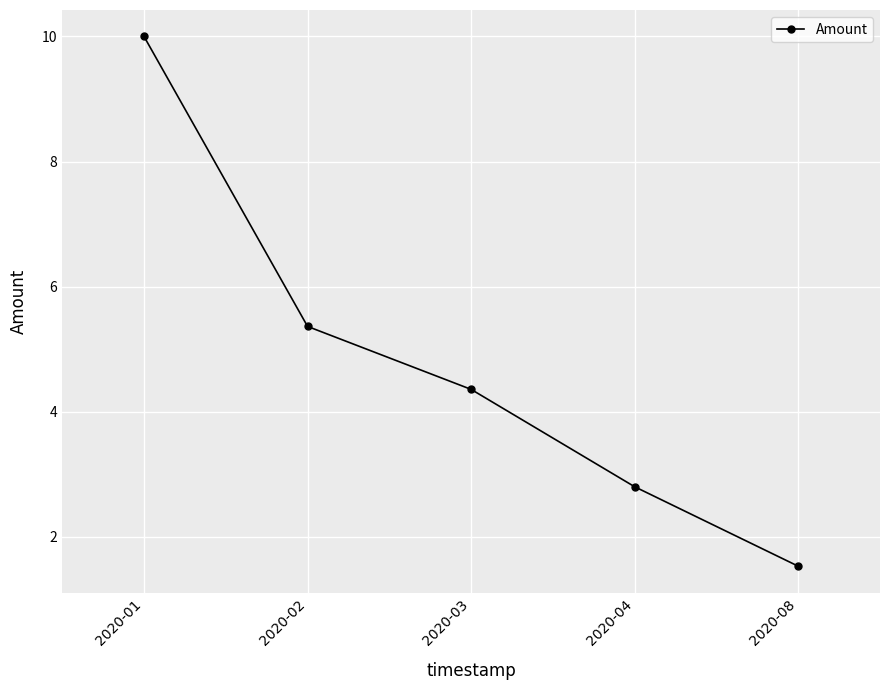

Count the number of categories in the chart.

5